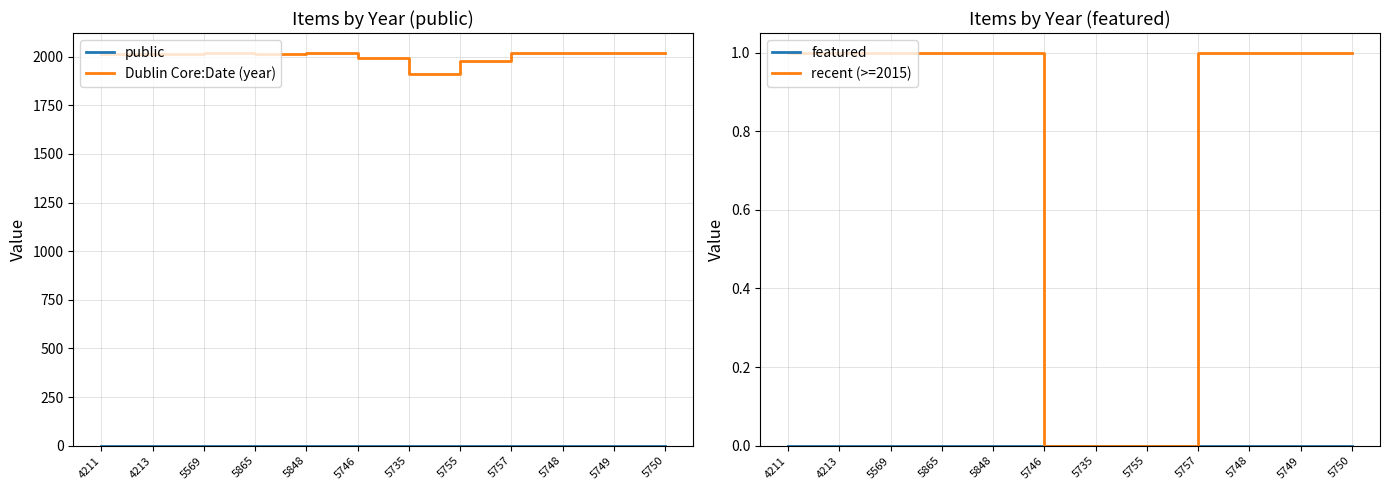

How many lines are shown in the chart?

4